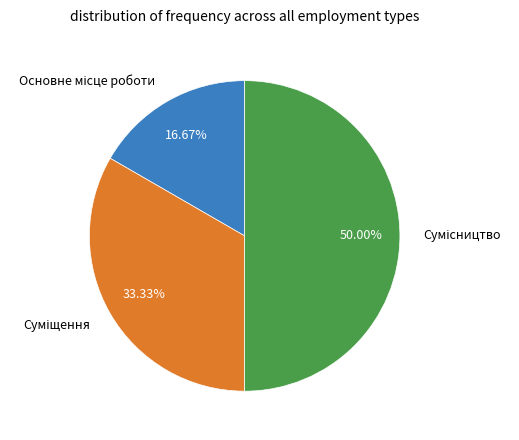

To the nearest percent, what is the combined percentage of Основне місце роботи and Суміщення?

50%